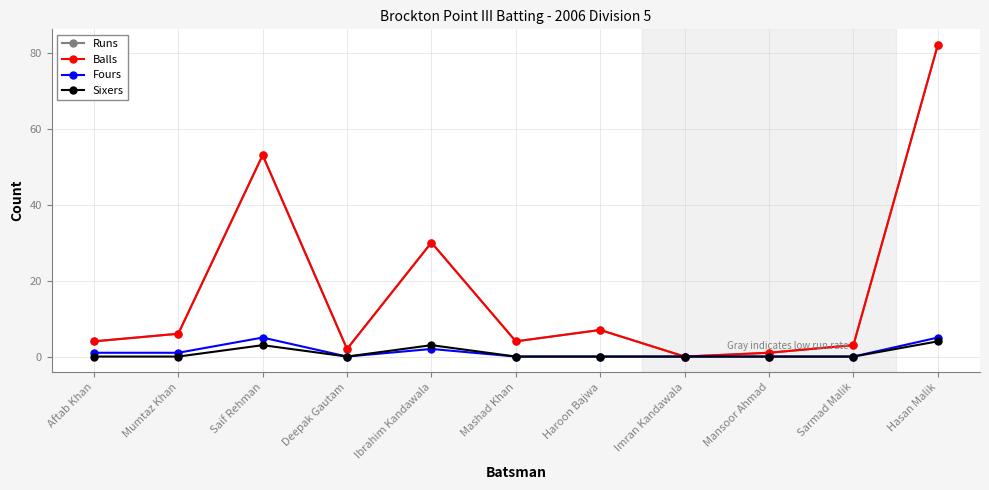

True or false: Sixers and Balls cross at least once.

False